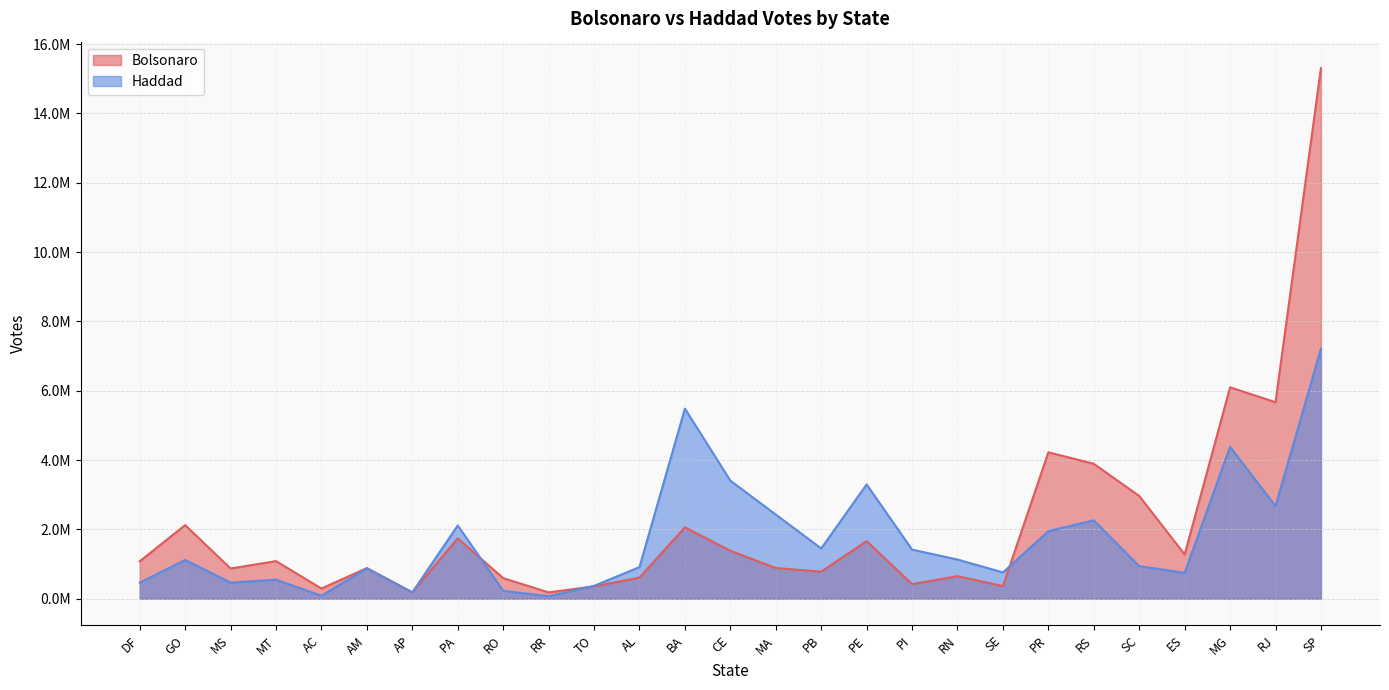

Which label corresponds to the largest value in the chart?

SP